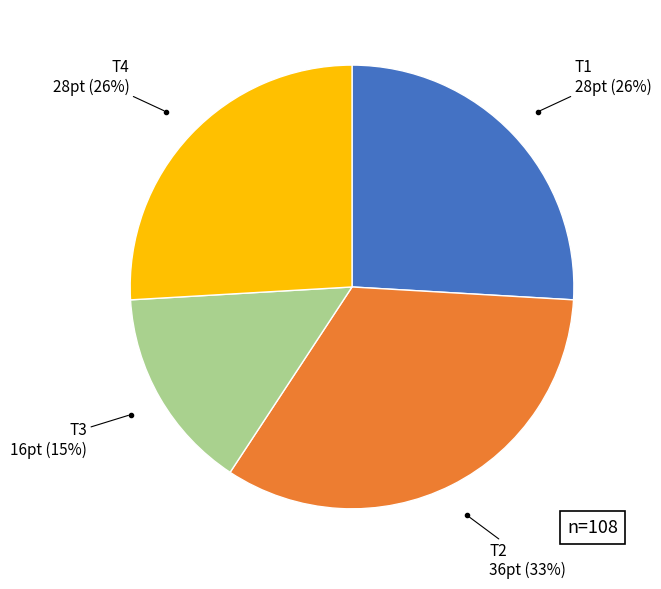

To the nearest percent, what is the average slice percentage?

25%